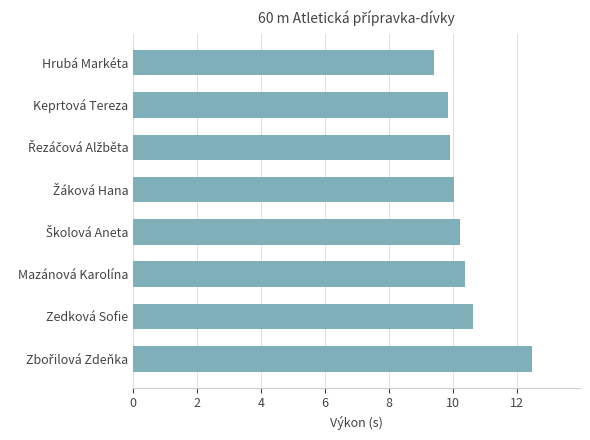

What is the difference between the maximum and second lowest values?

2.6